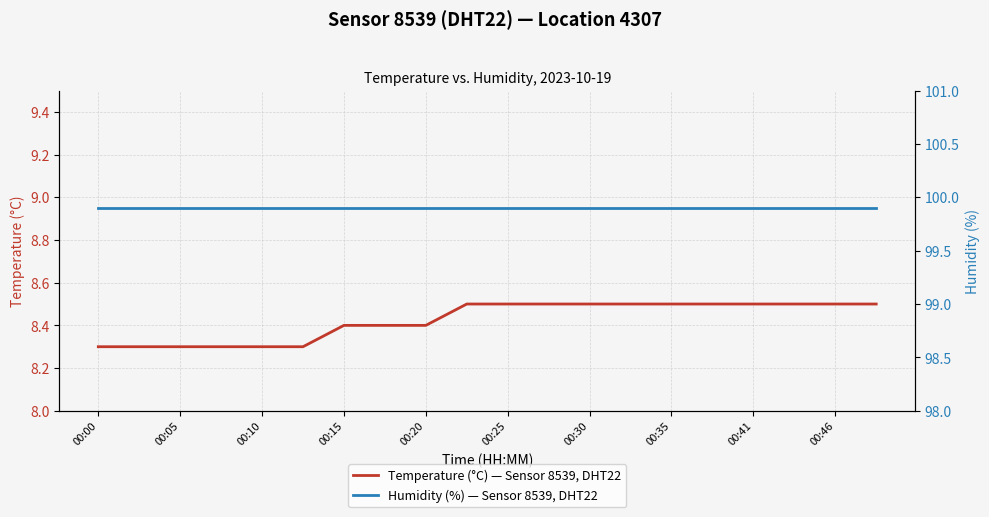

What is the greatest value displayed?

99.9